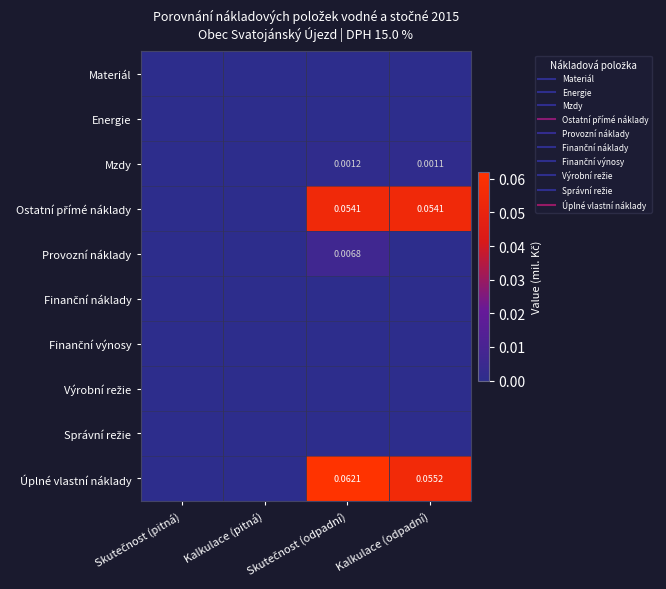

The Ostatní přímé náklady series shows 0.0 at Kalkulace (odpadní). True or false?

False